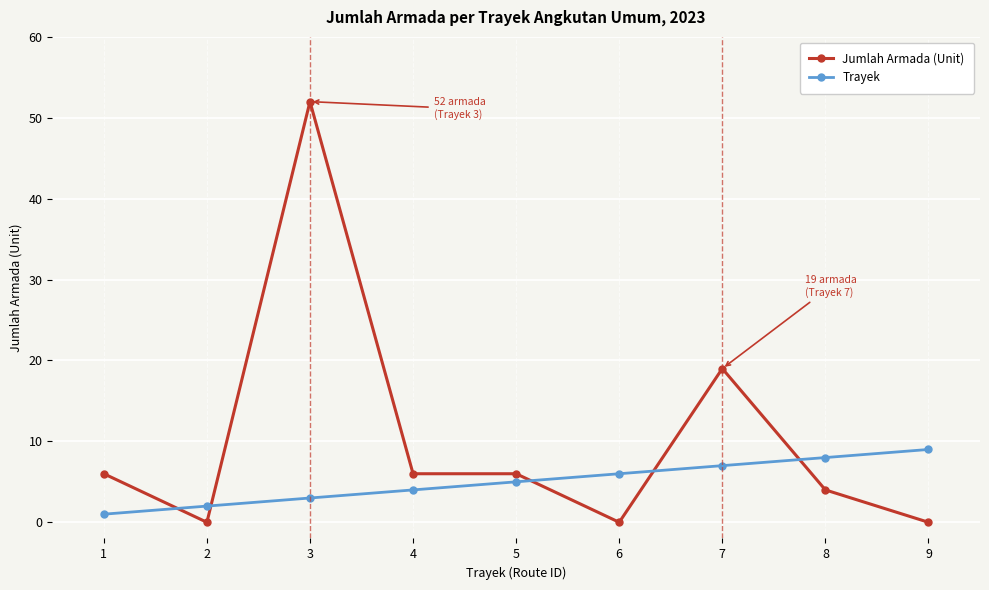

Between 6 and 8, which series saw the biggest shift?

Jumlah Armada (Unit)